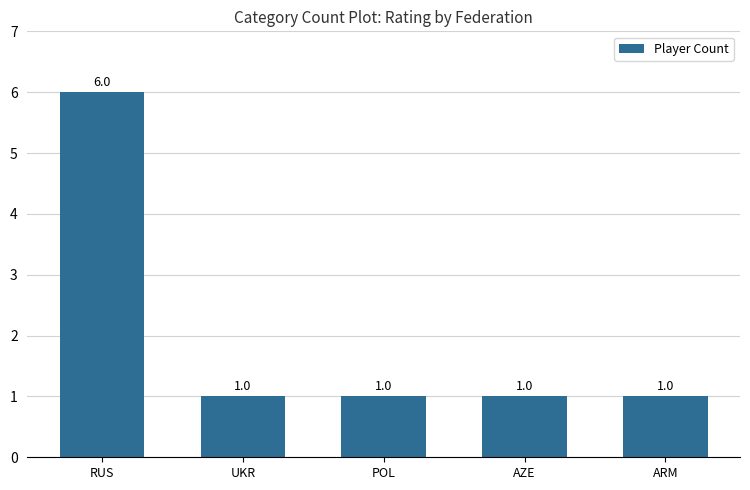

True or false: the data shows 0 at ARM.

False